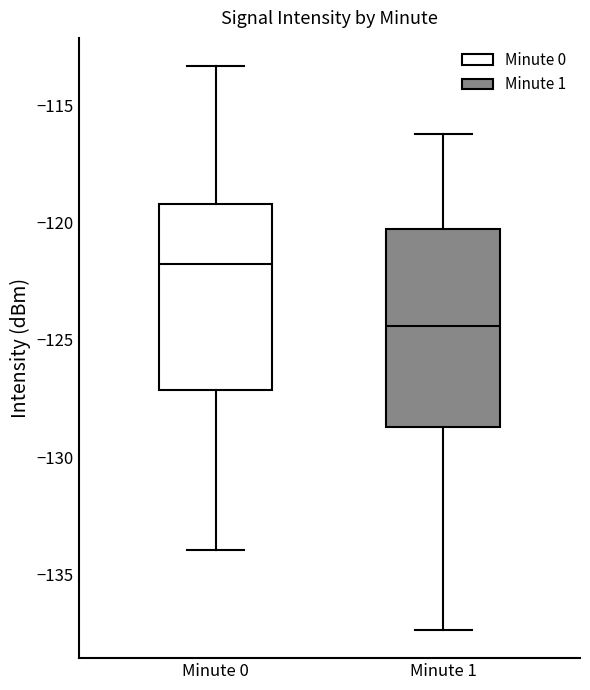

Where does the lower whisker of the box for Minute 1 end on the y-axis? The values are not printed on the chart, so give them approximately, as read against the axis.

-137.5